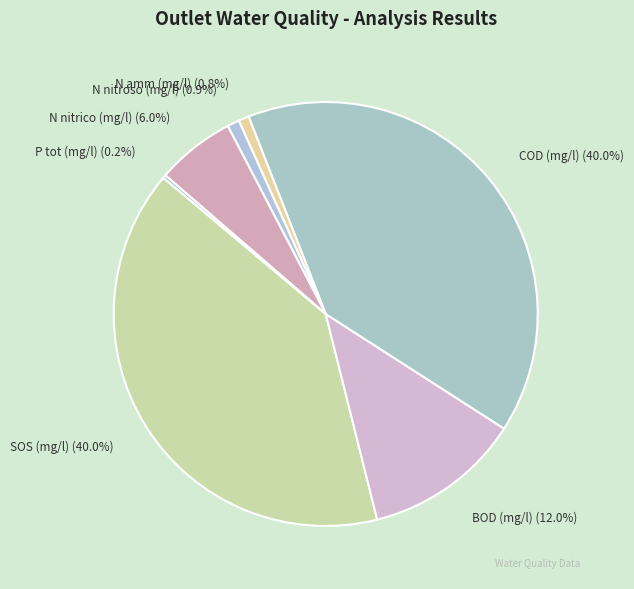

Is there any slice that represents more than half of the pie?

No